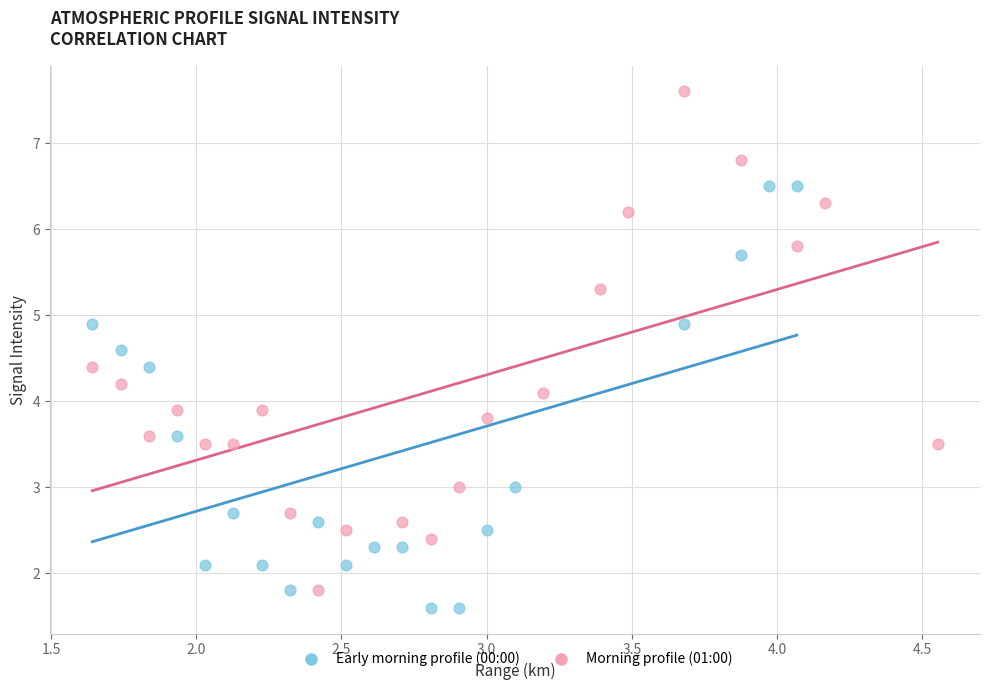

Which series reaches the maximum Y coordinate?

Morning profile (01:00)